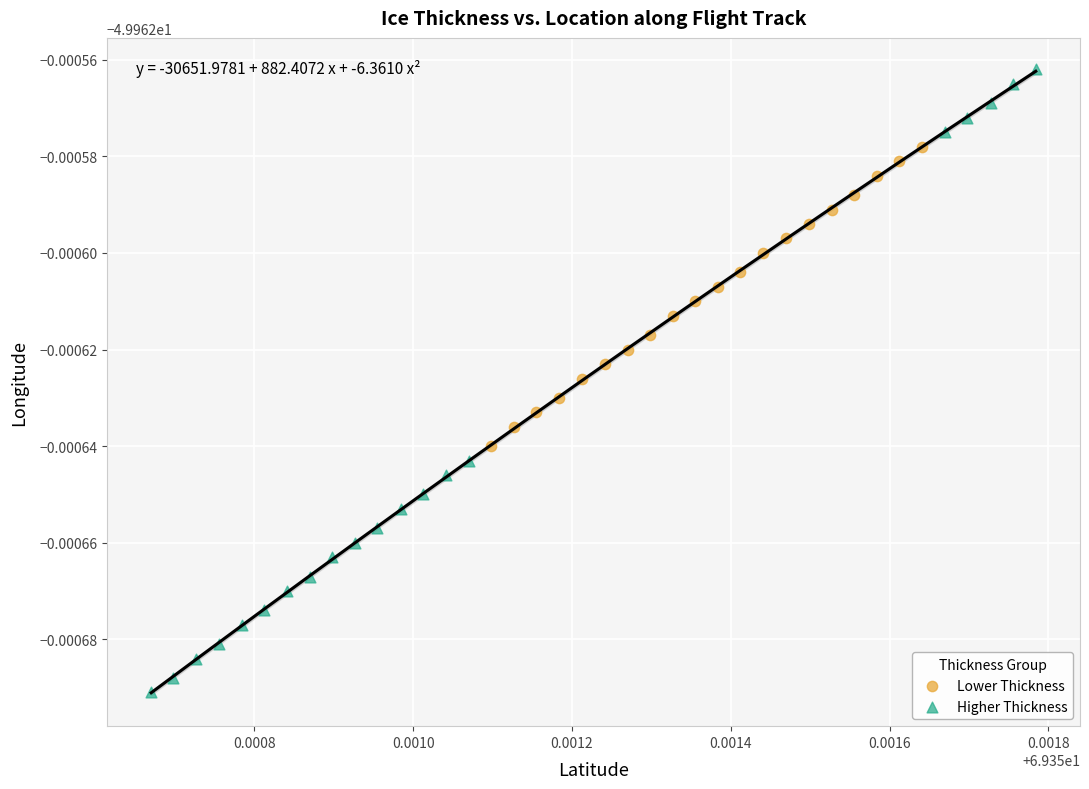

Which series contains the highest Y value?

Higher Thickness